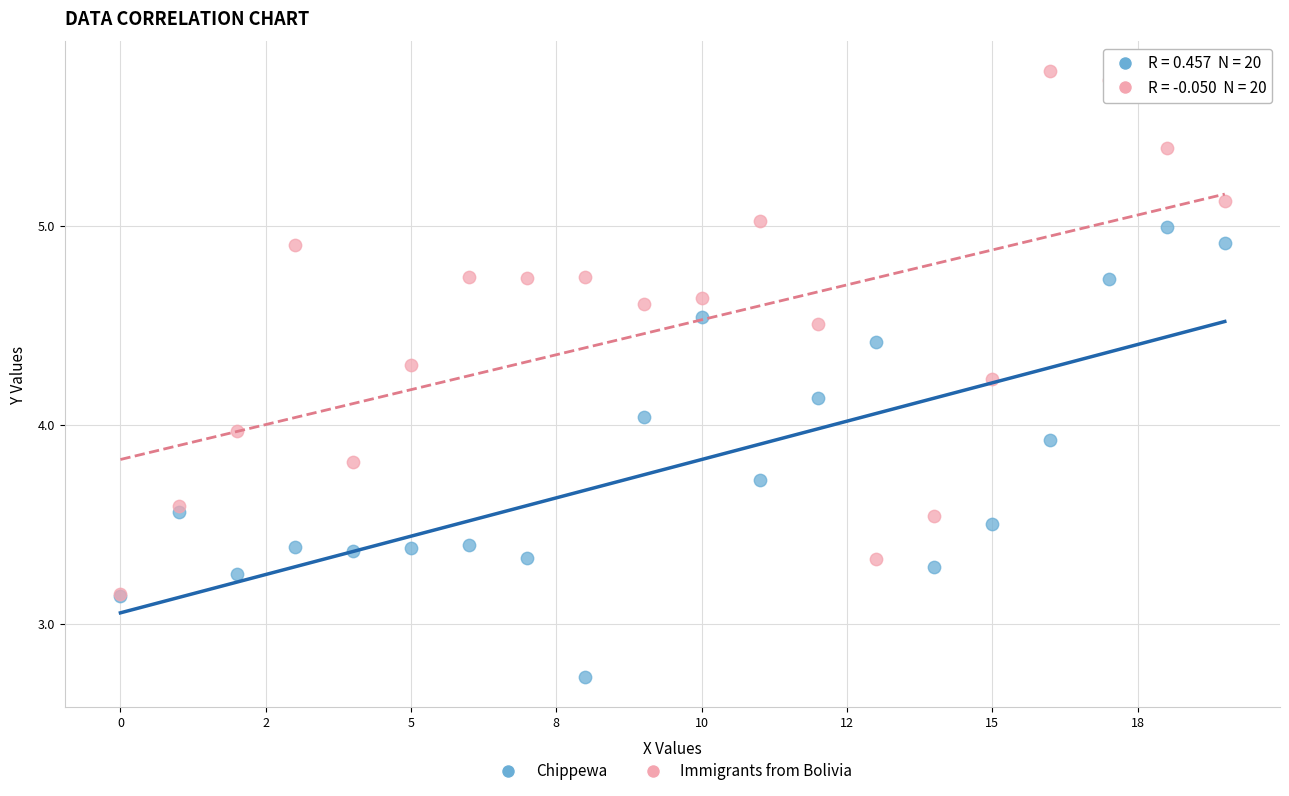

What are all the series names shown in the legend?

Chippewa, Immigrants from Bolivia